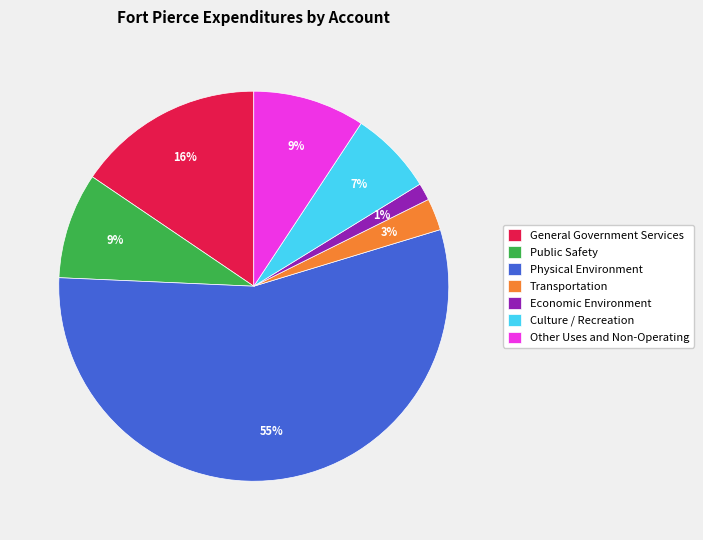

Which slice is the smallest?

Economic Environment